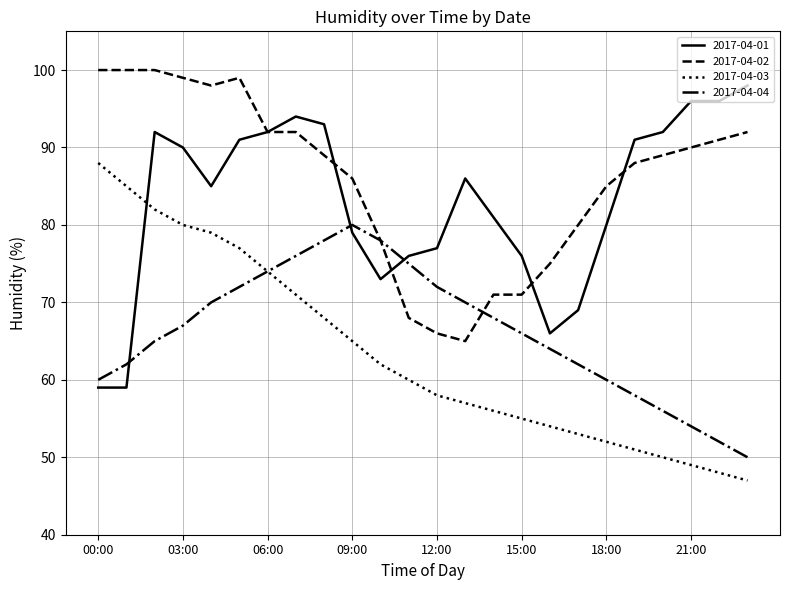

True or false: 2017-04-03 and 2017-04-01 intersect in this chart.

True